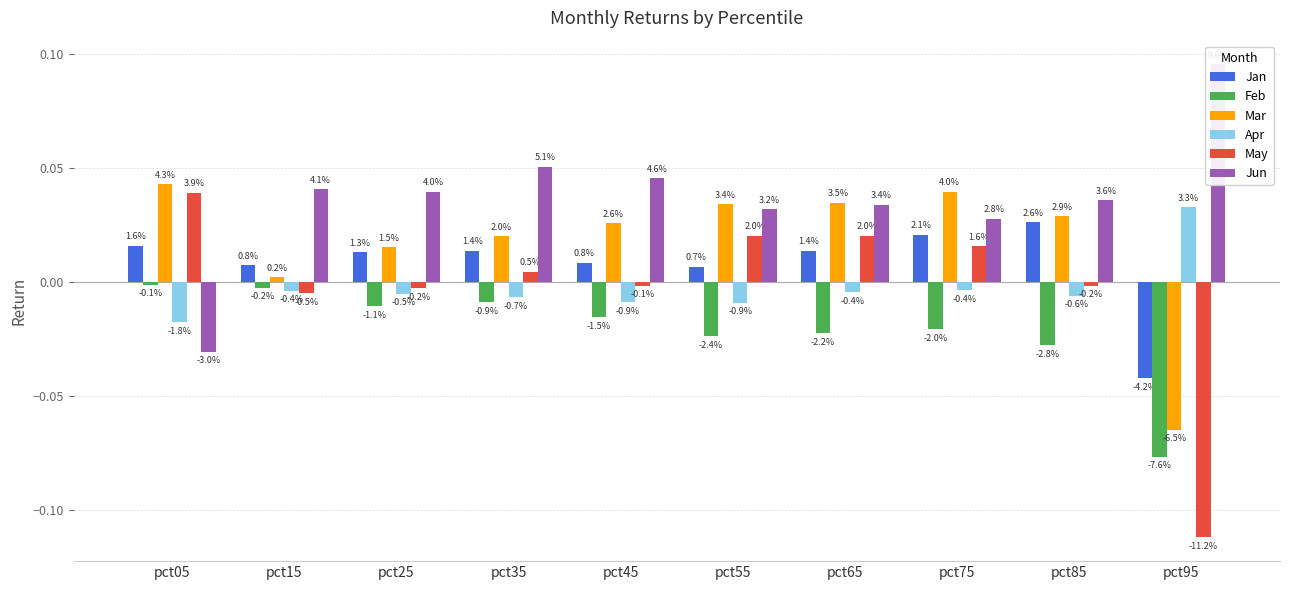

The Mar series shows 0.0 at pct45. True or false?

False